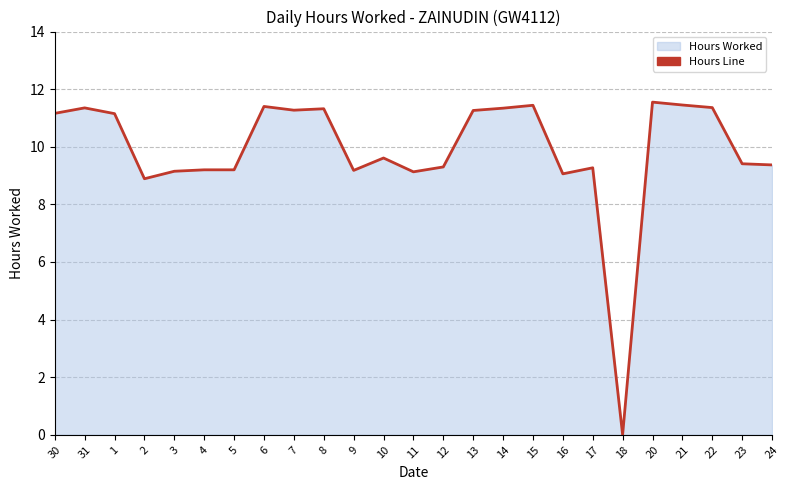

What is the average value?

9.9